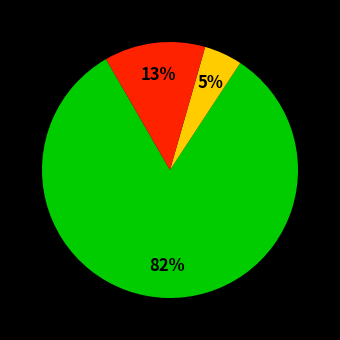

Is there a majority slice in this chart?

Yes